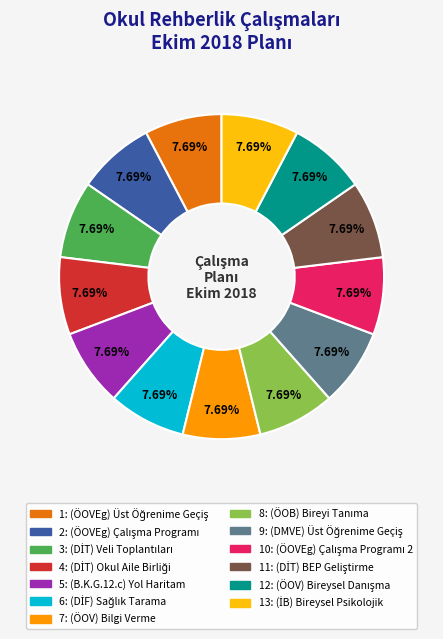

Is there any slice that represents more than half of the pie?

No